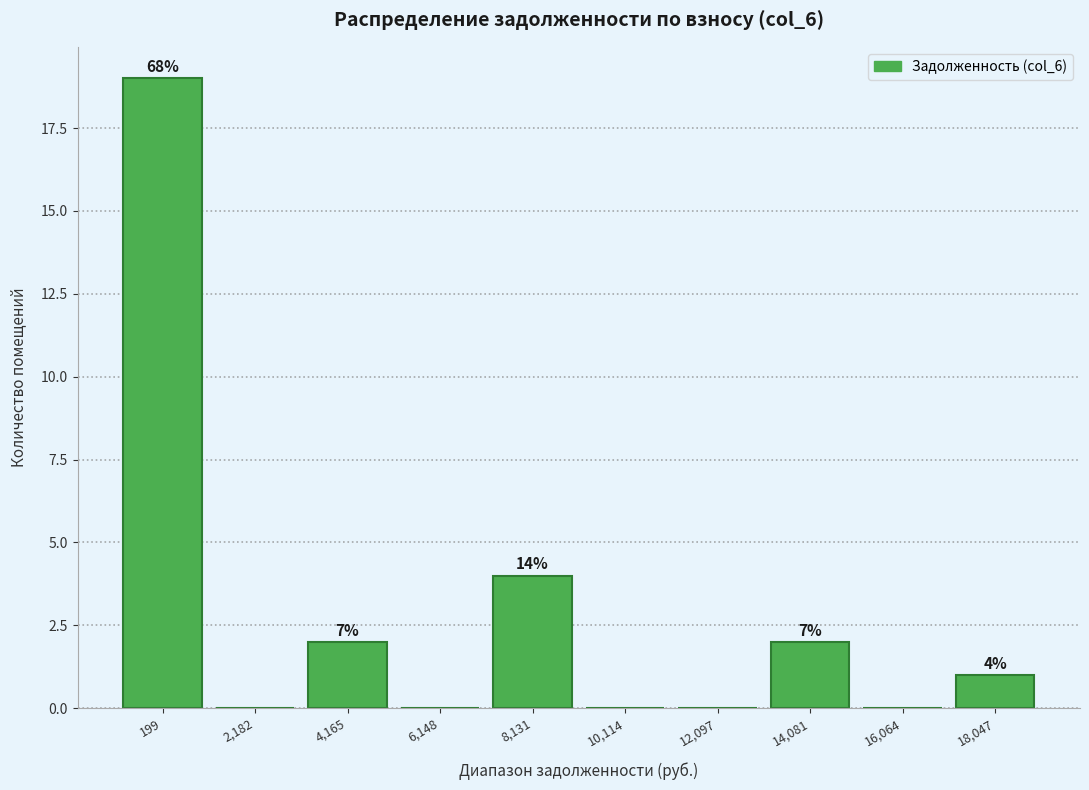

Are the bars horizontal?

No